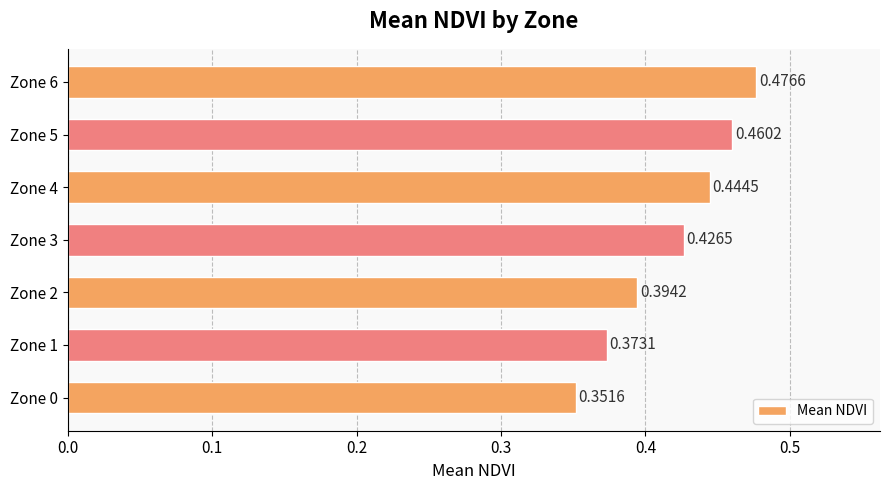

Between Zone 4 and Zone 0, which is larger?

Zone 4